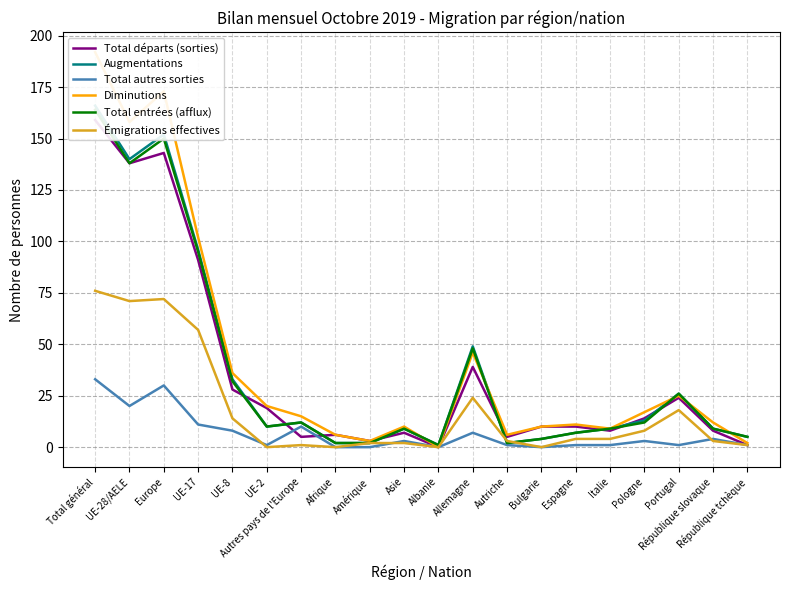

How many lines are shown in the chart?

6